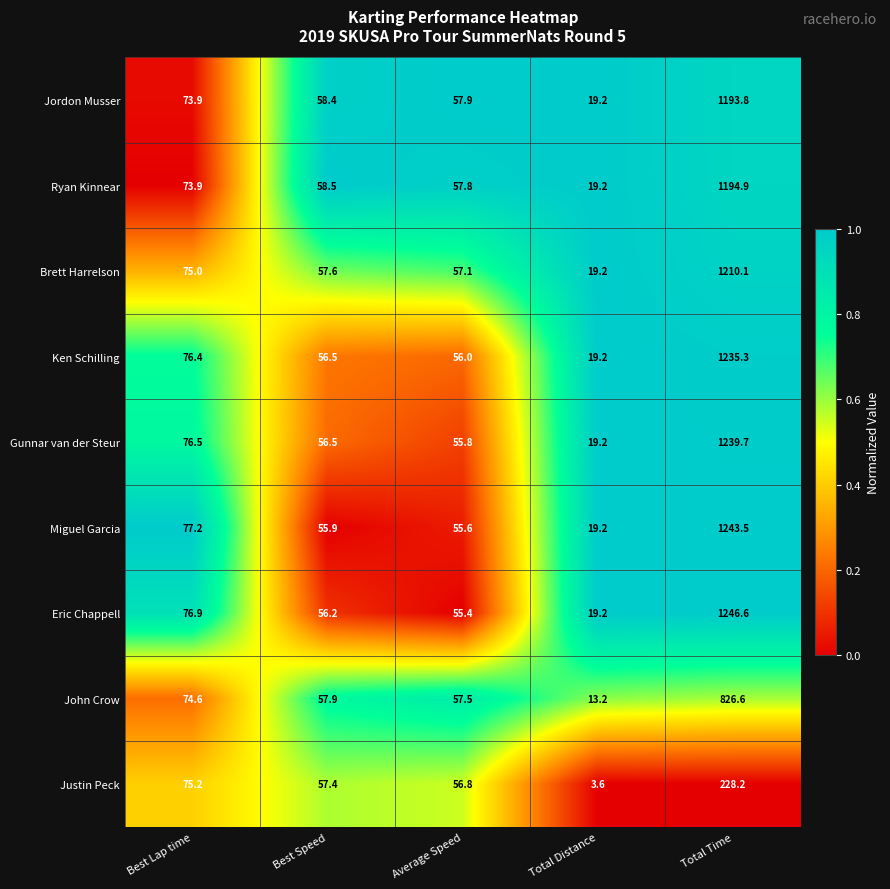

What is the sum of the Brett Harrelson values at Total Distance and Best Lap time?

94.2